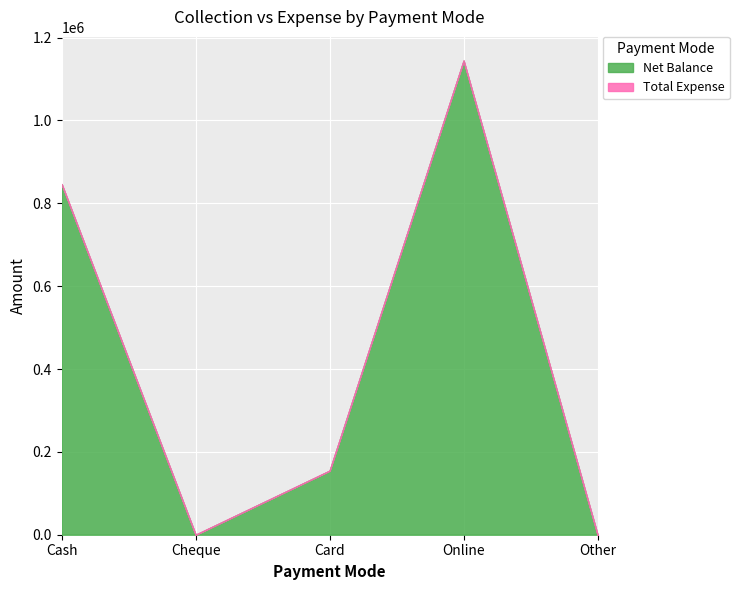

What are all the series names shown in the legend?

Net Balance, Total Expense